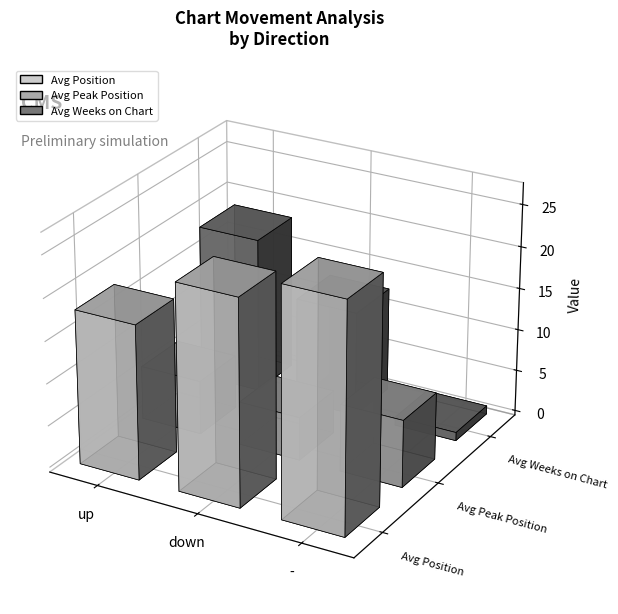

What is the total value across all series at -?

32.0